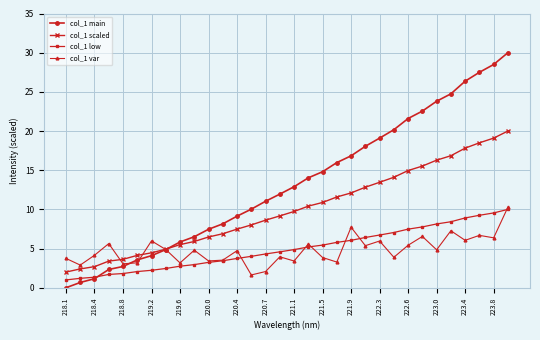

True or false: col_1 var has more than 1 points higher than both neighbors.

True